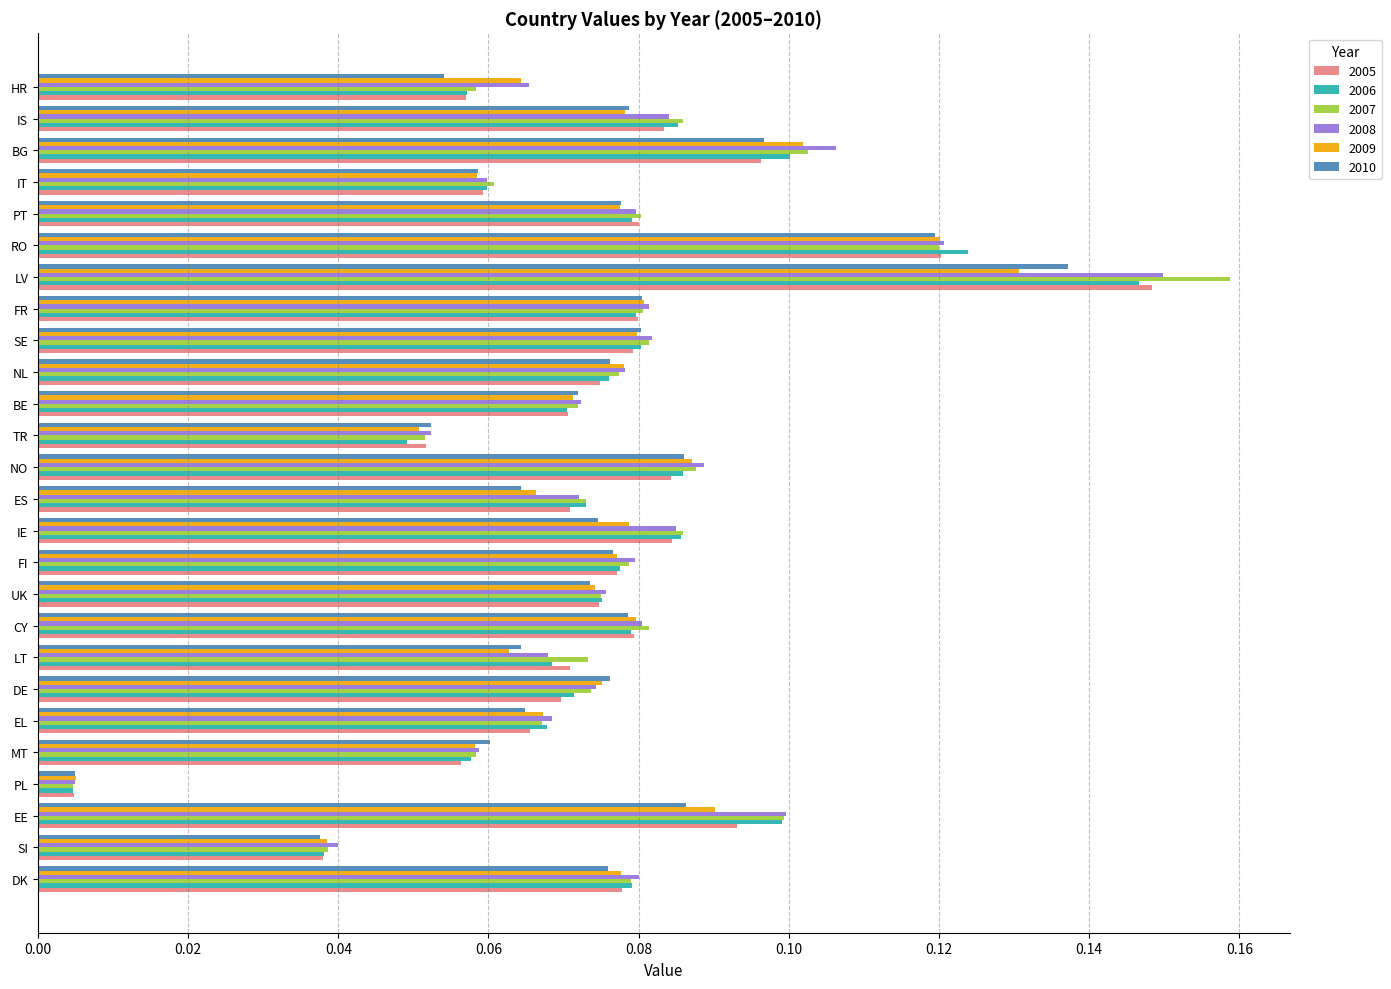

The value of 2008 at FI is 0.1. True or false?

True